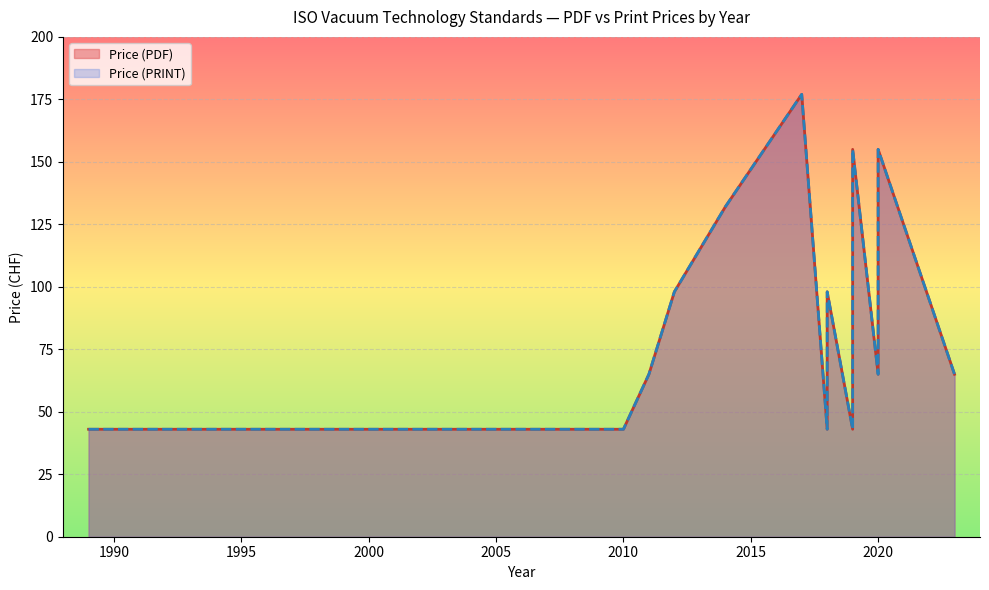

Reading left to right, transcribe all the data shown in this chart.

Price (PDF): 43	43	43	43	43	65	65	98	132	177	98	43	43	43	65	98	155	65	98	65	98	155	65	98	65
Price (PRINT): 43	43	43	43	43	65	65	98	132	177	98	43	43	43	65	98	155	65	98	65	98	155	65	98	65